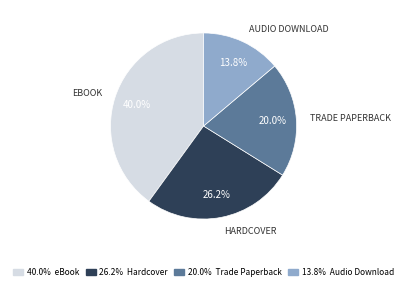

Which category has the biggest portion of the pie?

40.0% eBook